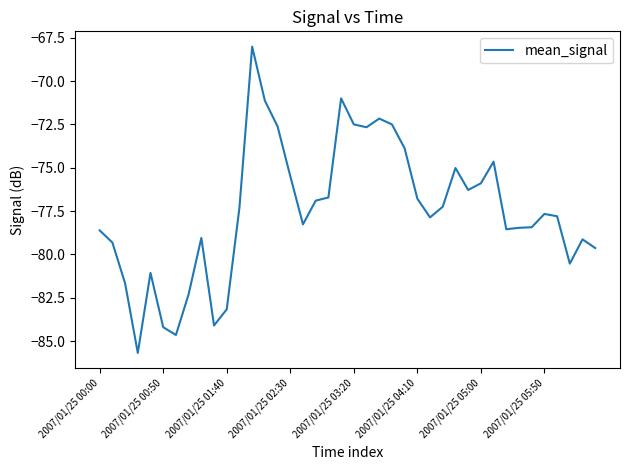

How many distinct data groups are displayed?

1